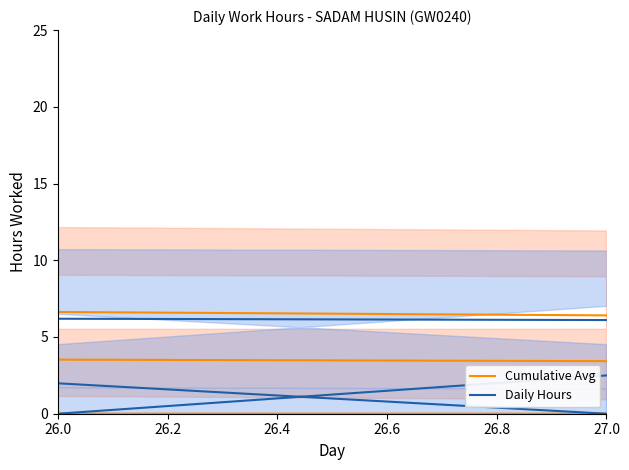

Is the value of Cumulative Avg at 26.0 greater than the value of Daily Hours at 26.4?

No